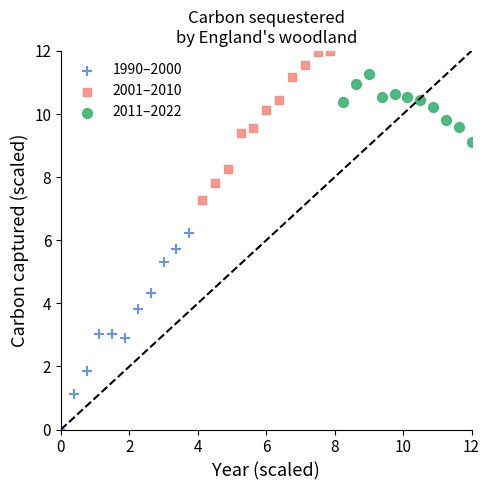

Which series contains the lowest Y value?

1990–2000